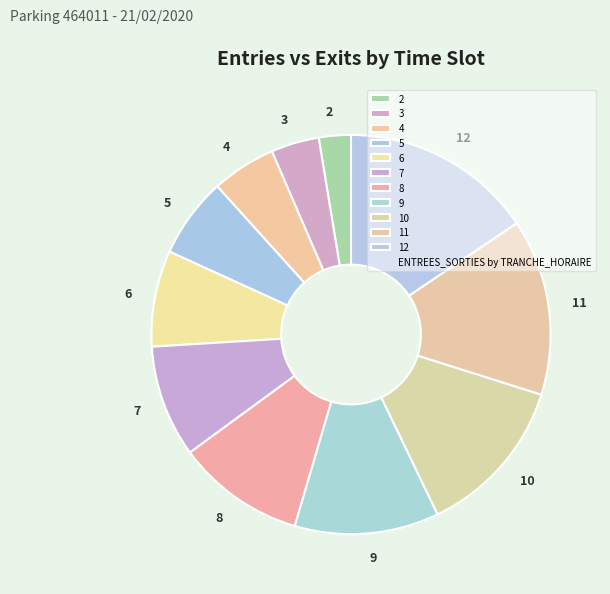

Does 5 represent more than half of the total?

No